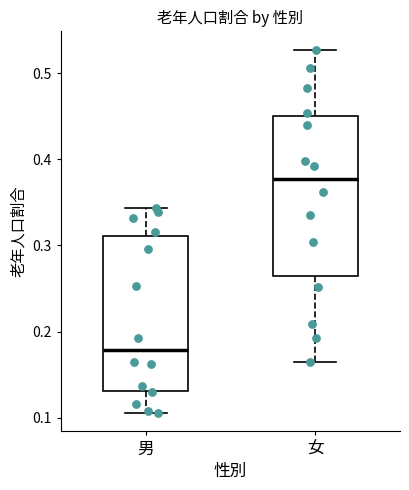

Reading left to right, transcribe this box plot: for each box, give where its median line is, the range the box spans, and where its two whiskers end, as read against the y-axis. The values are not printed on the chart, so give them approximately, as read against the axis.

男: median 0.18, box 0.13 to 0.31, whiskers 0.11 to 0.34
女: median 0.38, box 0.26 to 0.45, whiskers 0.17 to 0.53